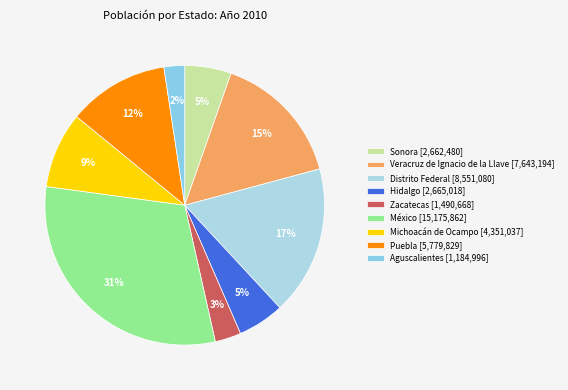

Count the number of slices in the pie.

9